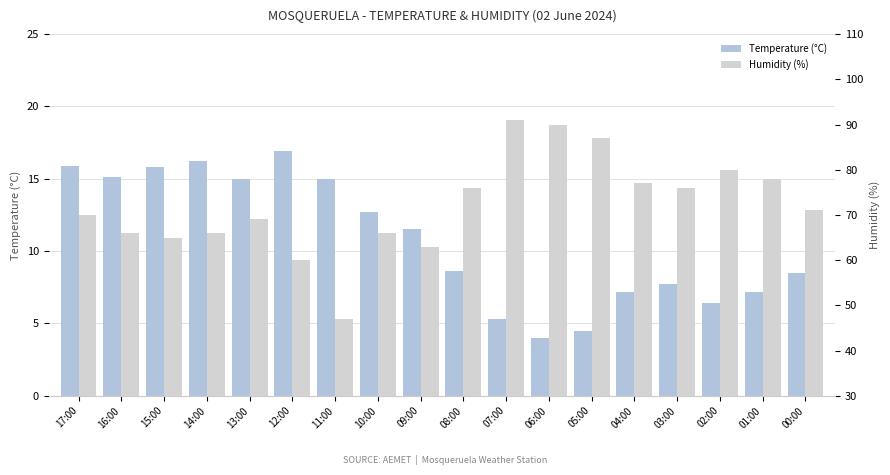

Is it true that Temperature (°C) equals 7.7 at 03:00?

True